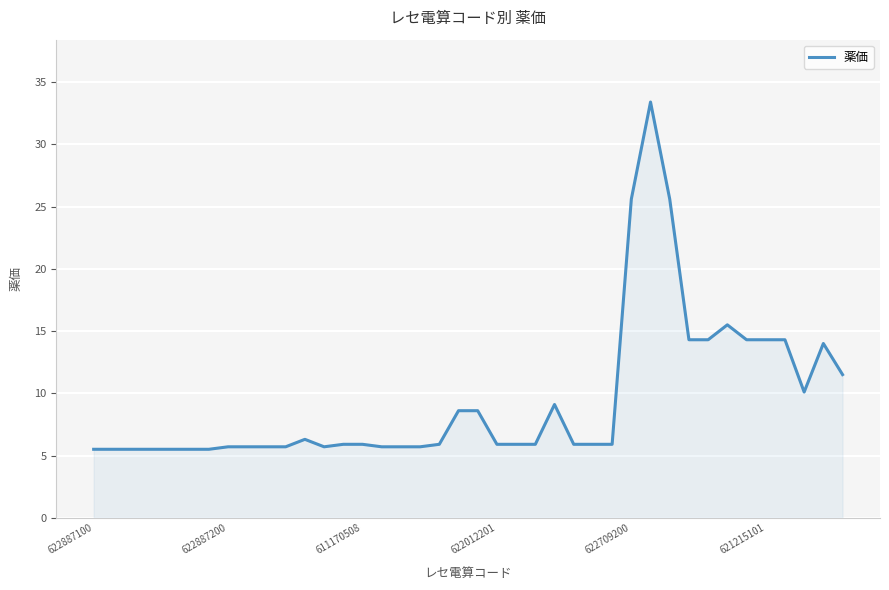

What is the smallest value displayed?

5.5